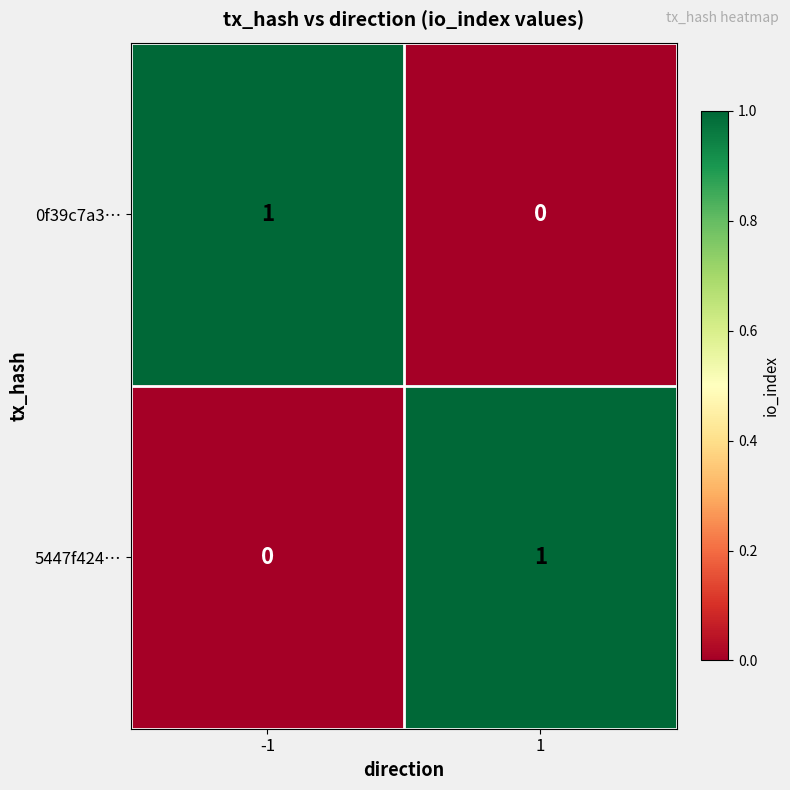

Reading right to left, transcribe all the data shown in this chart.

0f39c7a3…: 0	1
5447f424…: 1	0